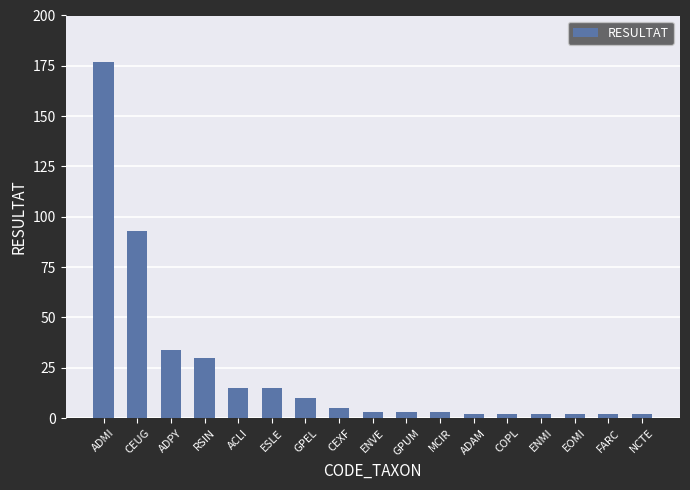

Reading left to right, list all the values displayed in this chart.

ADMI=177	CEUG=93	ADPY=34	RSIN=30	ACLI=15	ESLE=15	GPEL=10	CEXF=5	ENVE=3	GPUM=3	MCIR=3	ADAM=2	COPL=2	ENMI=2	EOMI=2	FARC=2	NCTE=2